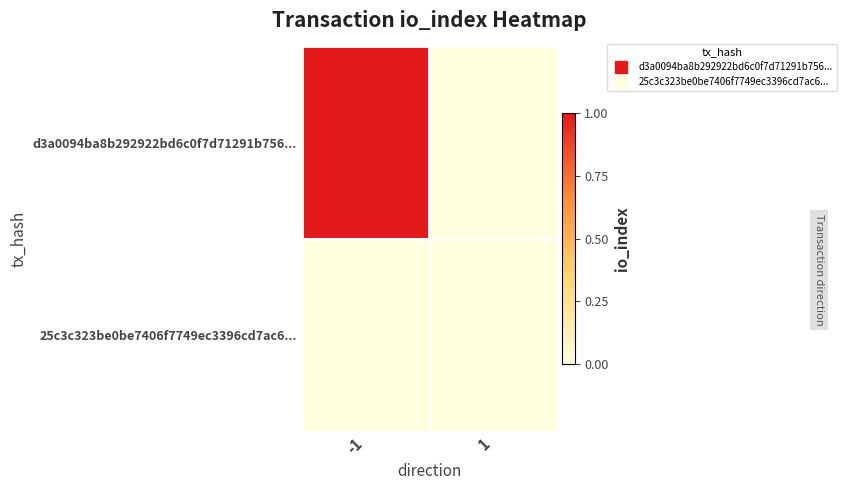

List the series in order of their peak value, lowest first.

25c3c323be0be7406f7749ec3396cd7ac6..., d3a0094ba8b292922bd6c0f7d71291b756...